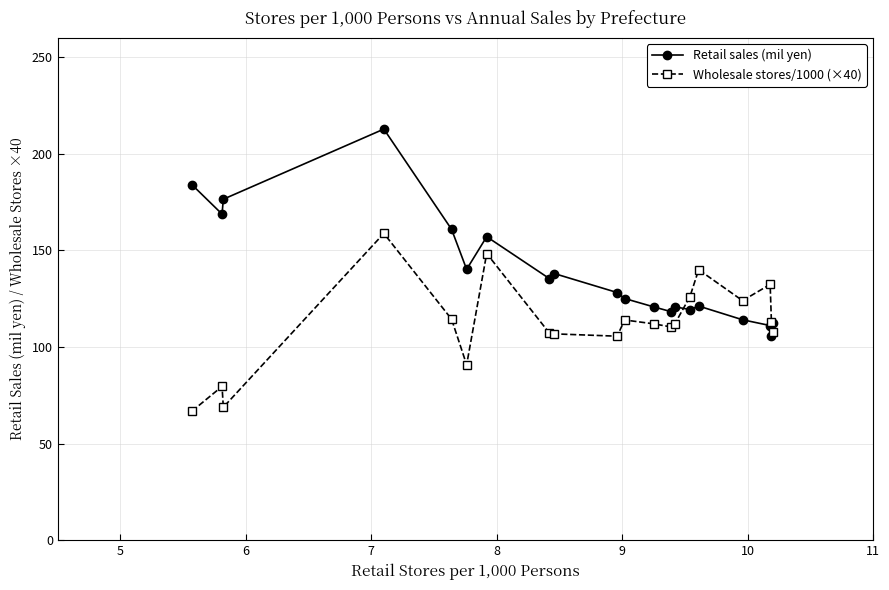

What is the smallest value displayed?

66.8